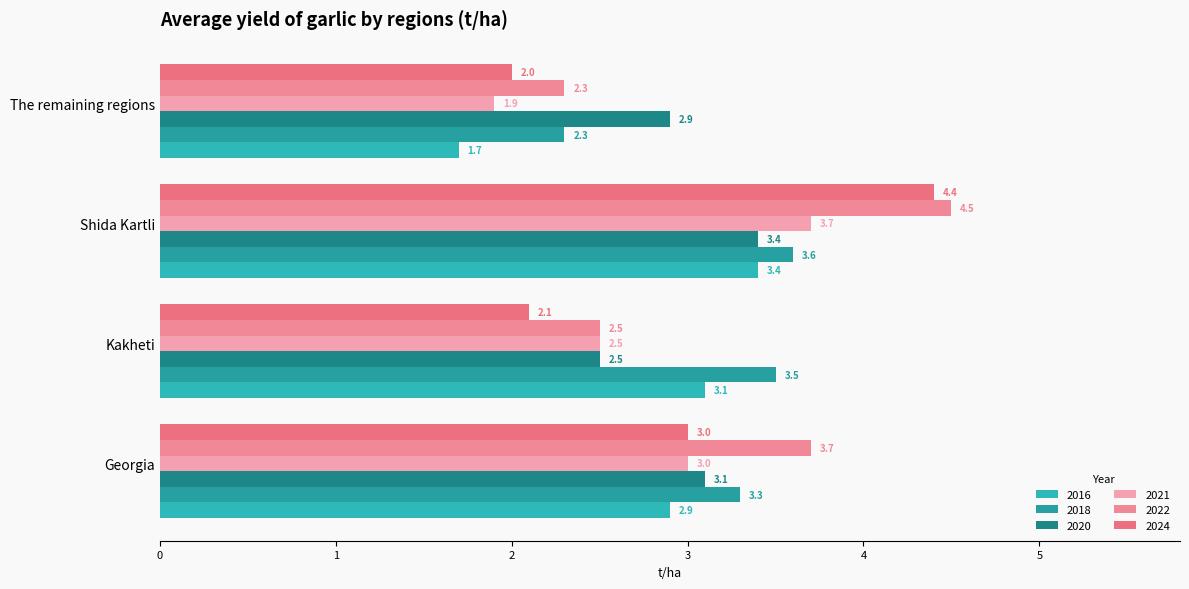

The 2020 series shows 4.0 at Kakheti. True or false?

False